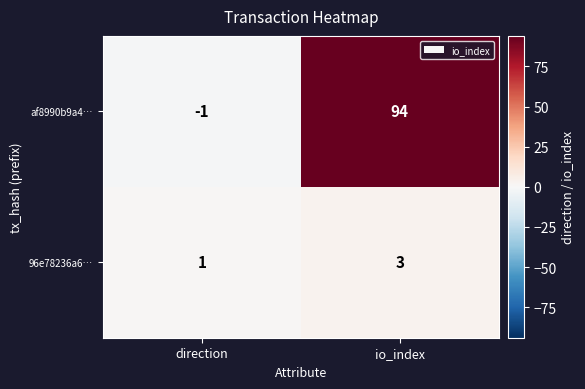

What is the difference between the af8990b9a4… values at direction and io_index?

95